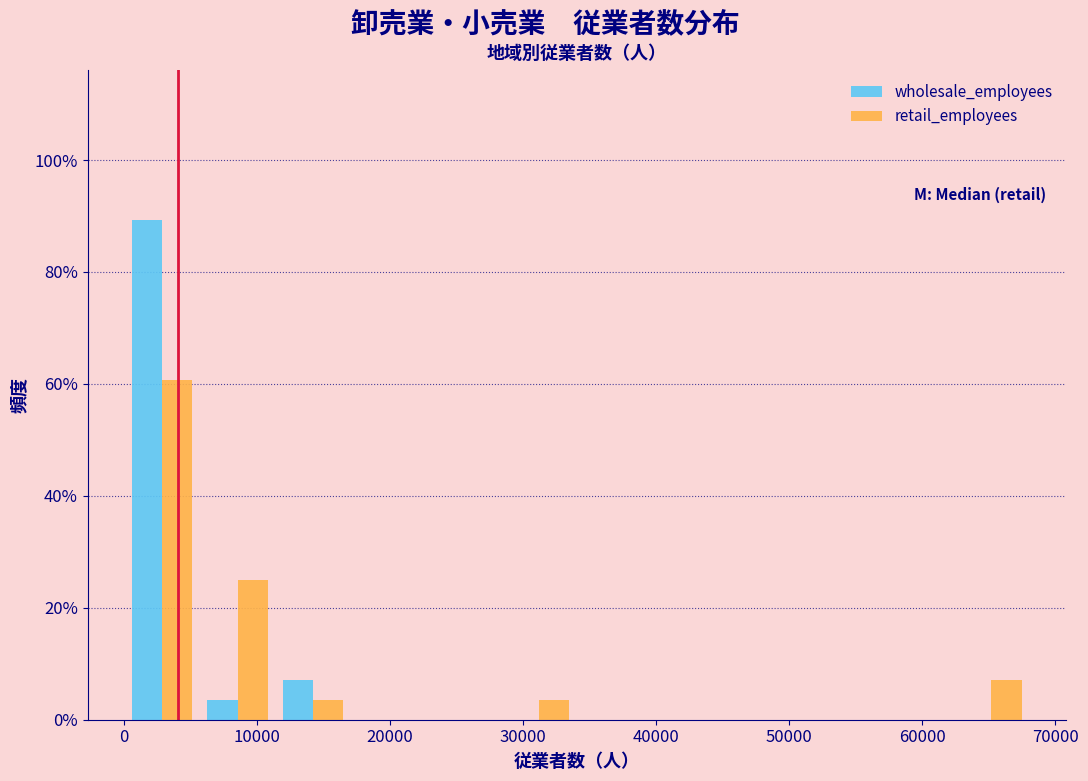

What is the height of the wholesale_employees bar covering 11000 to 17000 on the x-axis? Neither the bar edges nor the heights are printed on the chart, so give them approximately, as read against the axes.

8